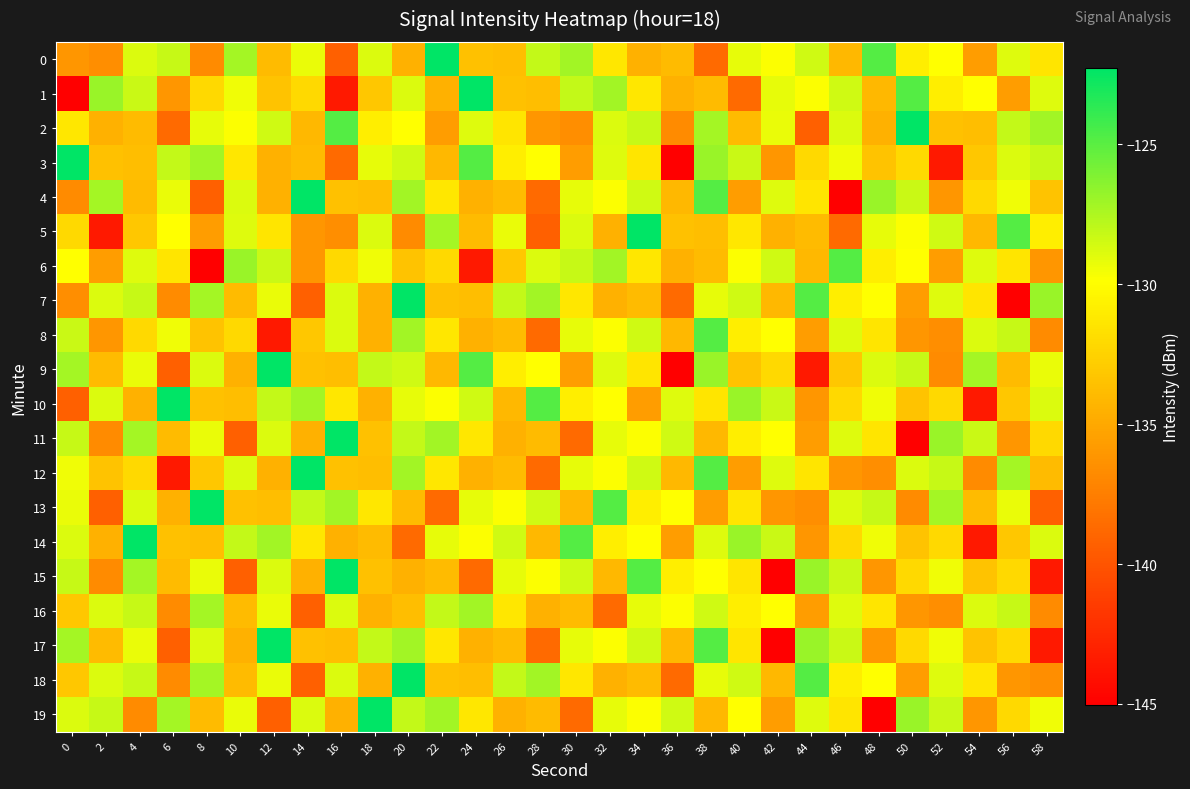

Rank the series at 16 from highest to lowest value.

11, 15, 2, 13, 7, 8, 16, 18, 10, 6, 4, 12, 9, 17, 19, 14, 5, 3, 0, 1